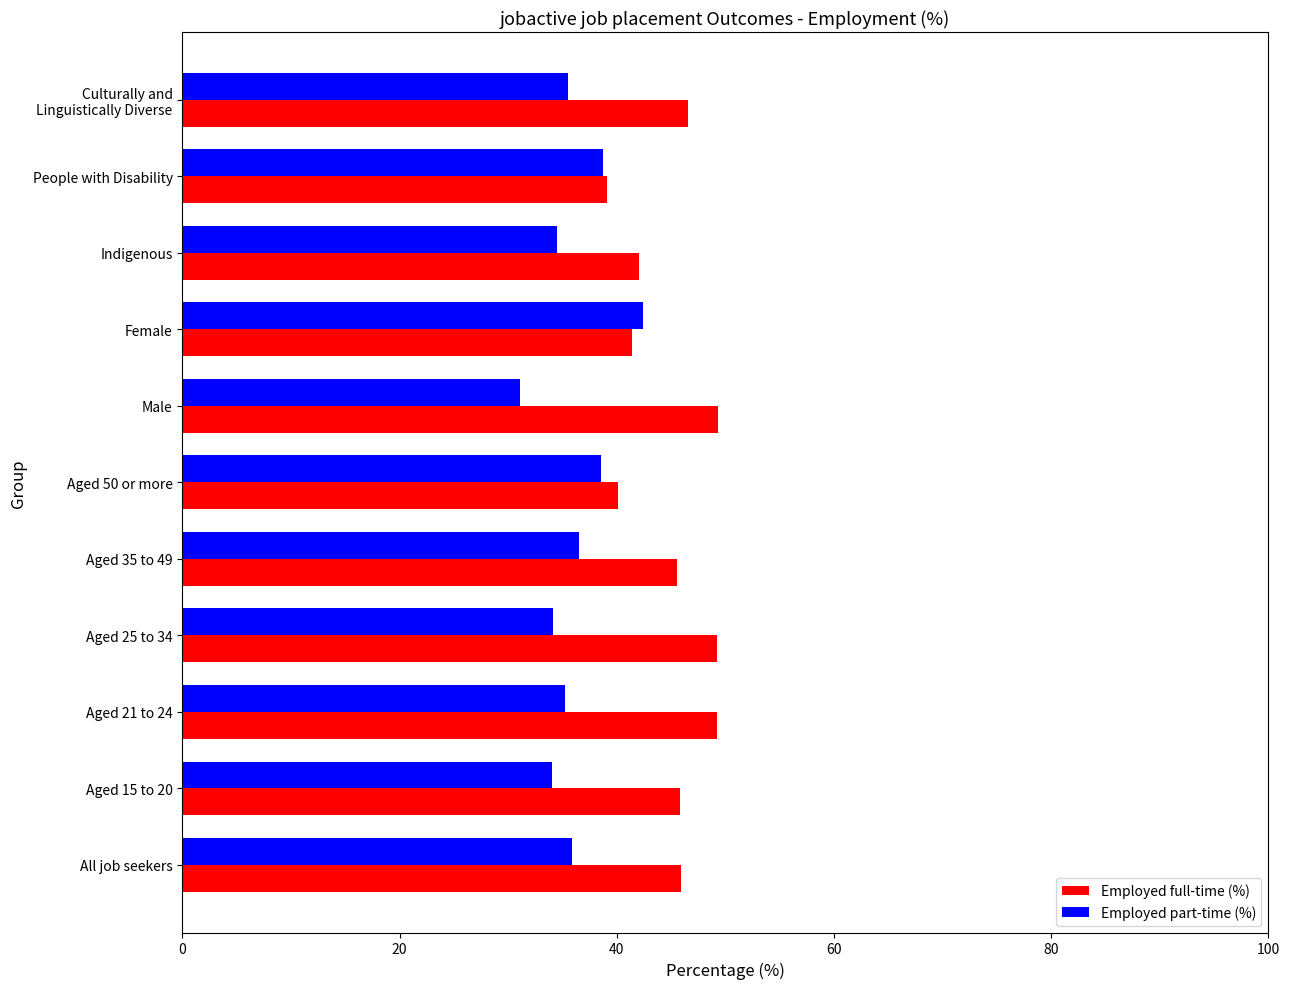

What are all the series names shown in the legend?

Employed full-time (%), Employed part-time (%)